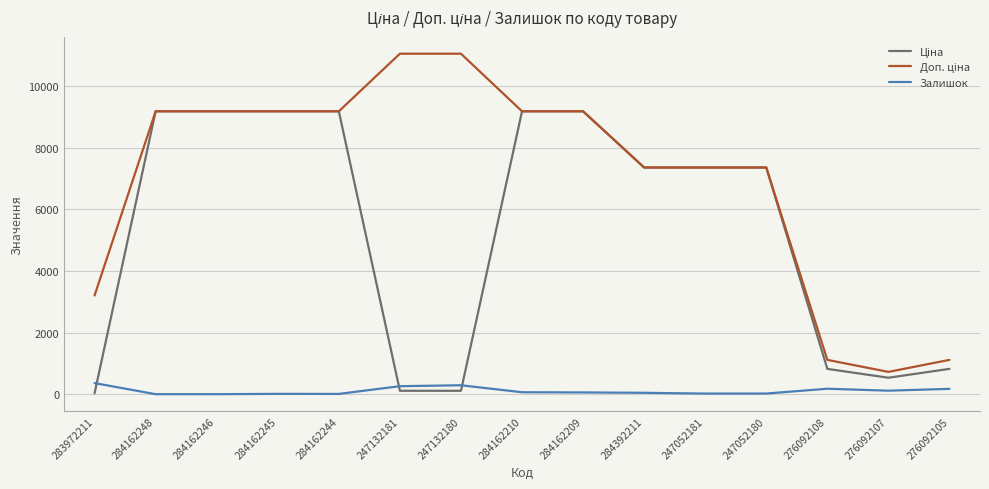

What is the maximum value for Залишок?

360.0